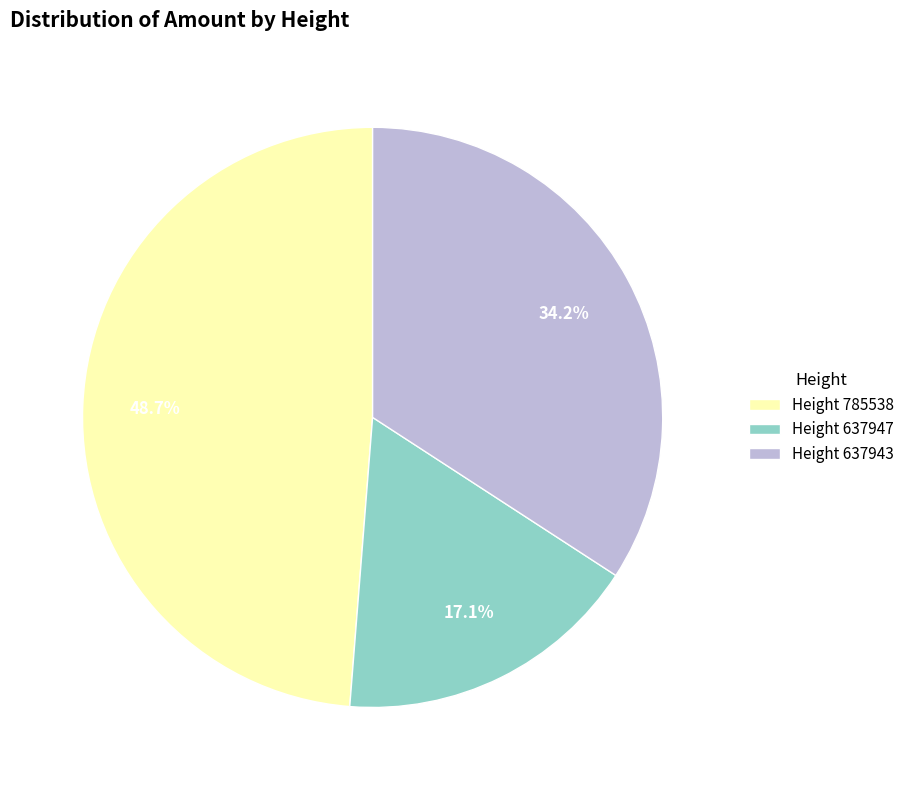

Rank the categories by value from highest to lowest.

Height 785538, Height 637943, Height 637947